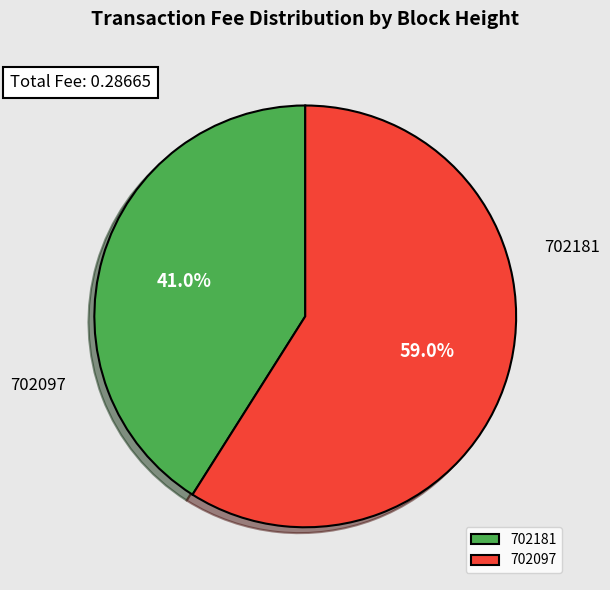

The 702181 slice represents 41% of the pie. True or false?

True